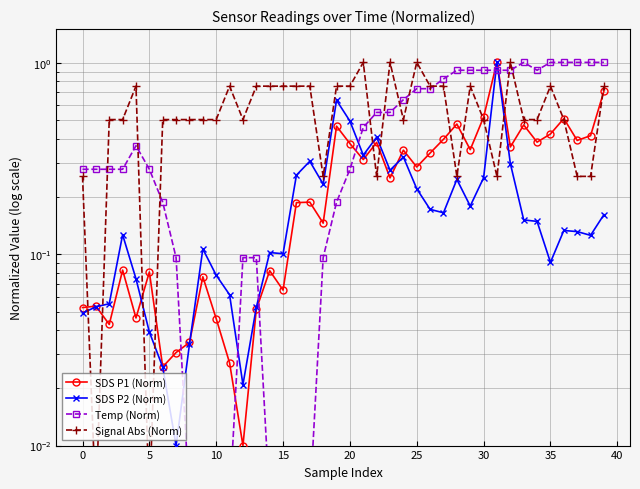

At which category is the sum across all series the highest?

31